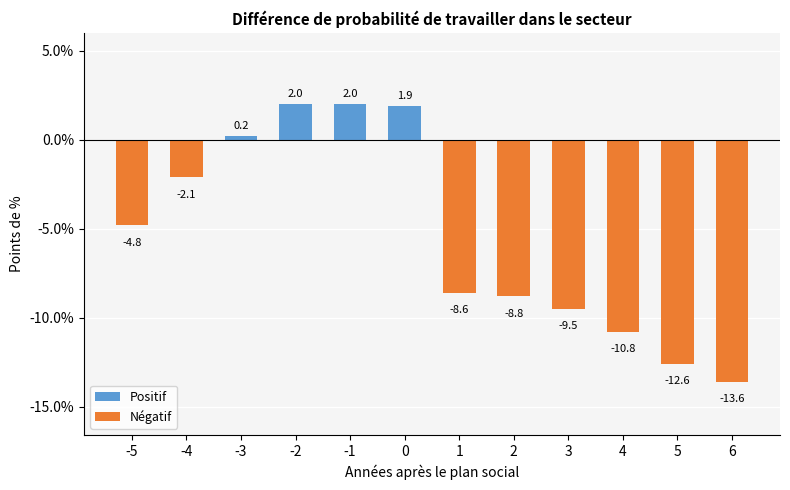

What is the sum of all values?

-64.7